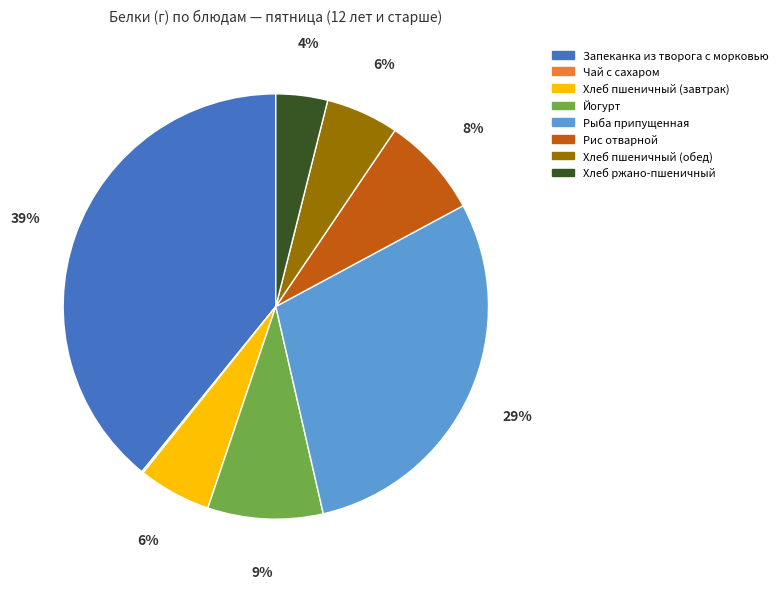

To the nearest percent, what percentage of the pie is Хлеб пшеничный (завтрак)?

6%